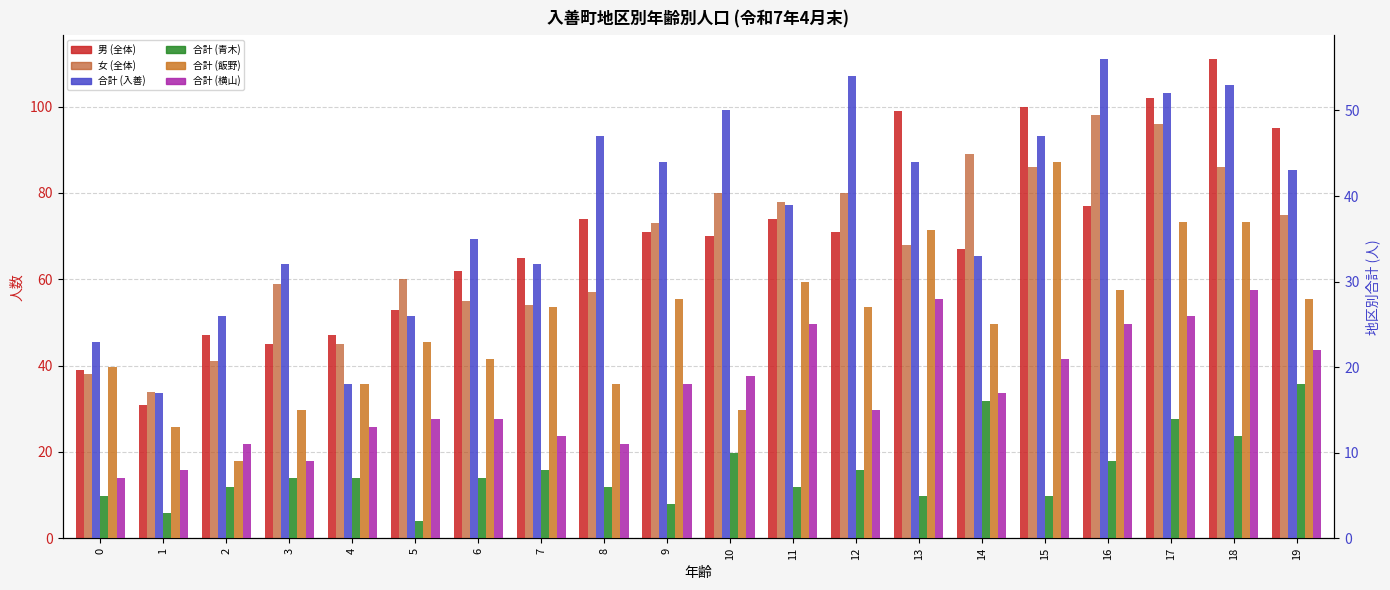

At which category does the chart reach its peak across all series?

18